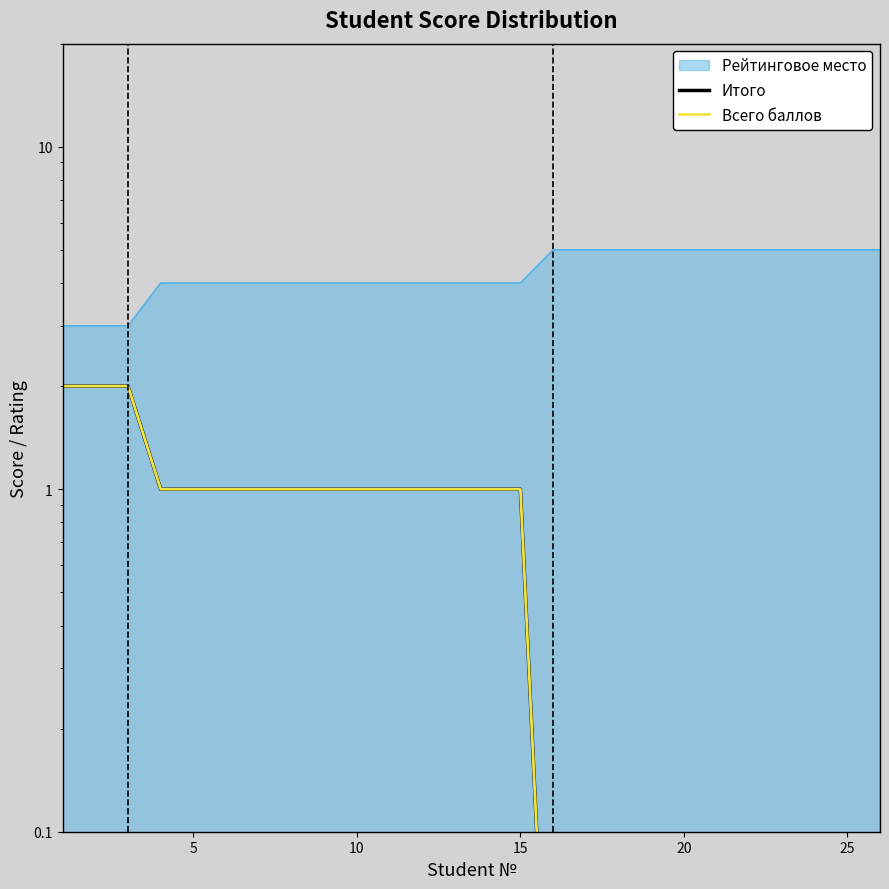

True or false: Итого and Всего баллов cross at least once.

False